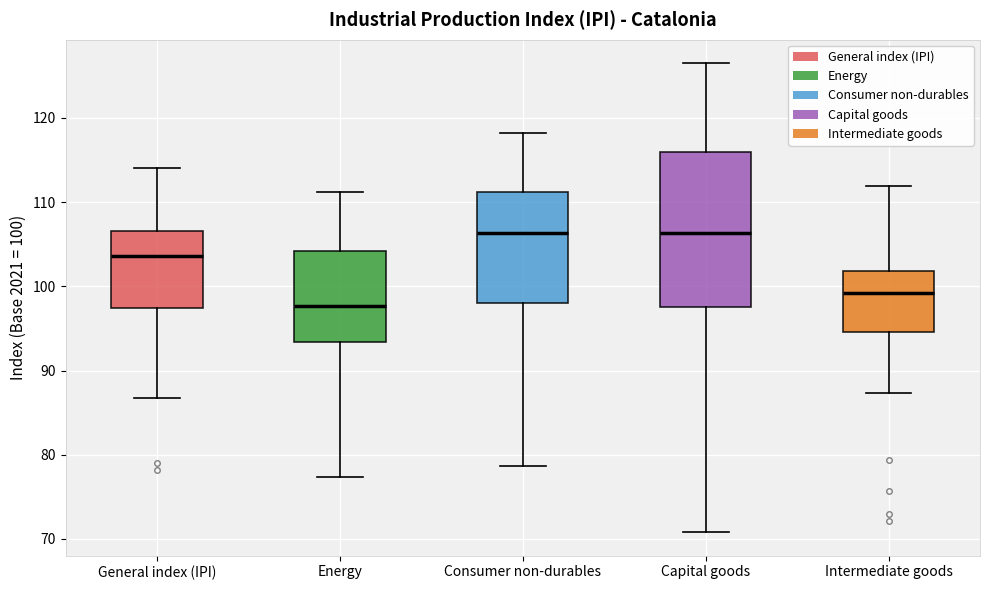

Comparing the boxes themselves (not the whiskers), which one is the tallest?

Capital goods